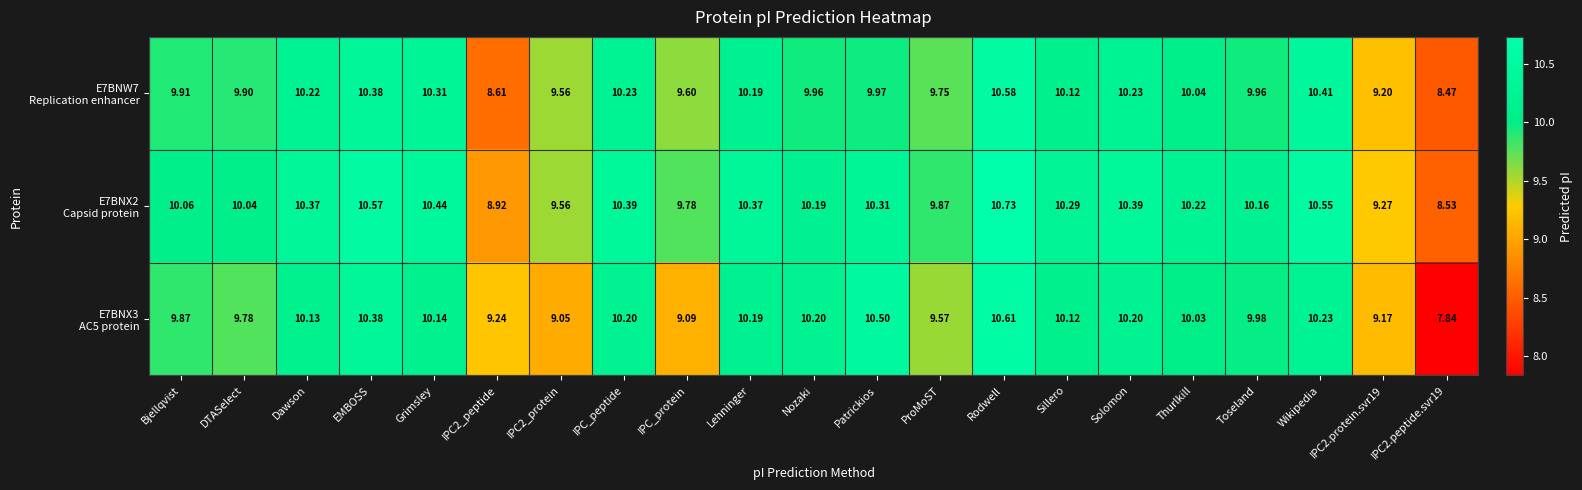

At which category is the sum across all series the highest?

Rodwell